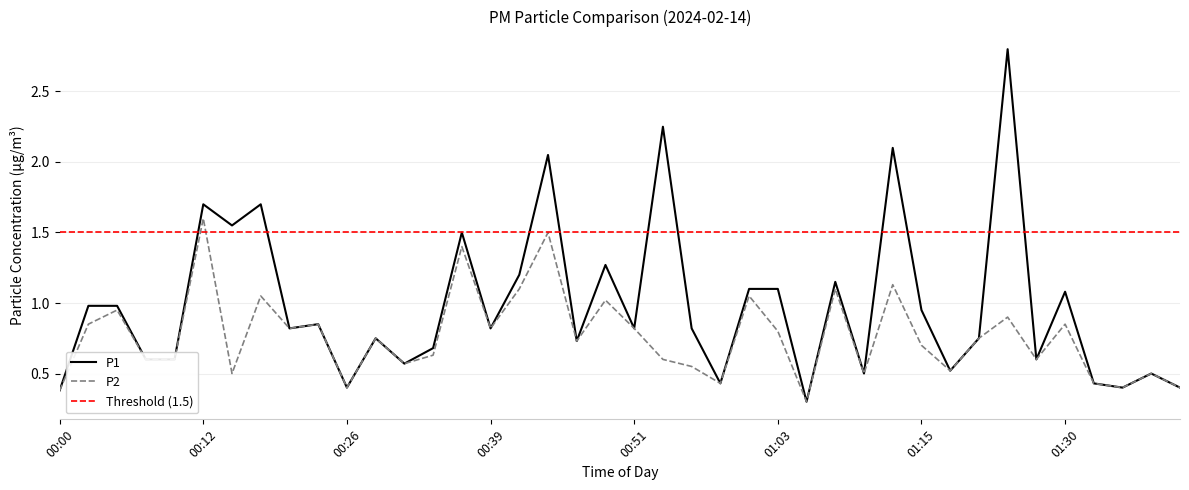

Rank the series by their average value, from lowest to highest.

P2, P1